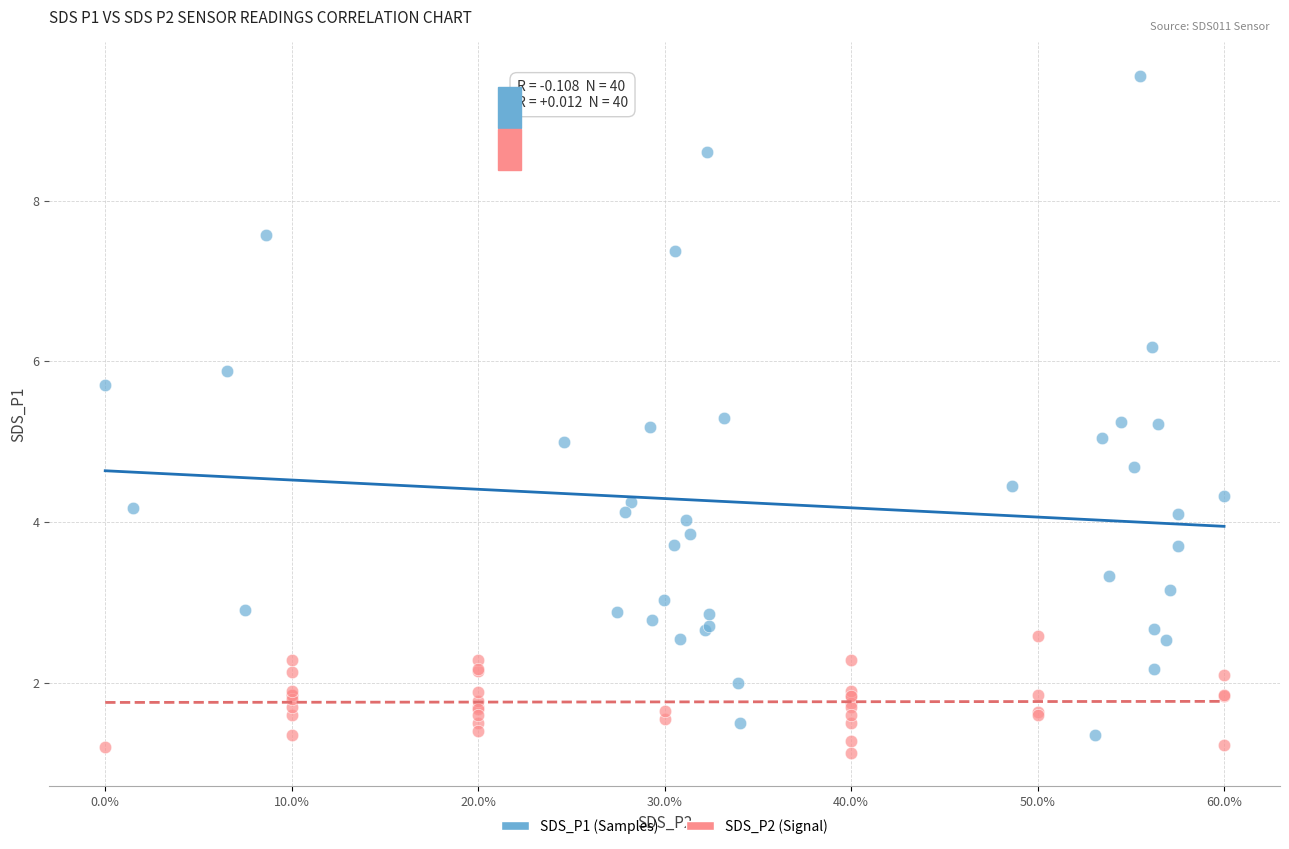

Which series contains the highest Y value?

SDS_P1 (Samples)